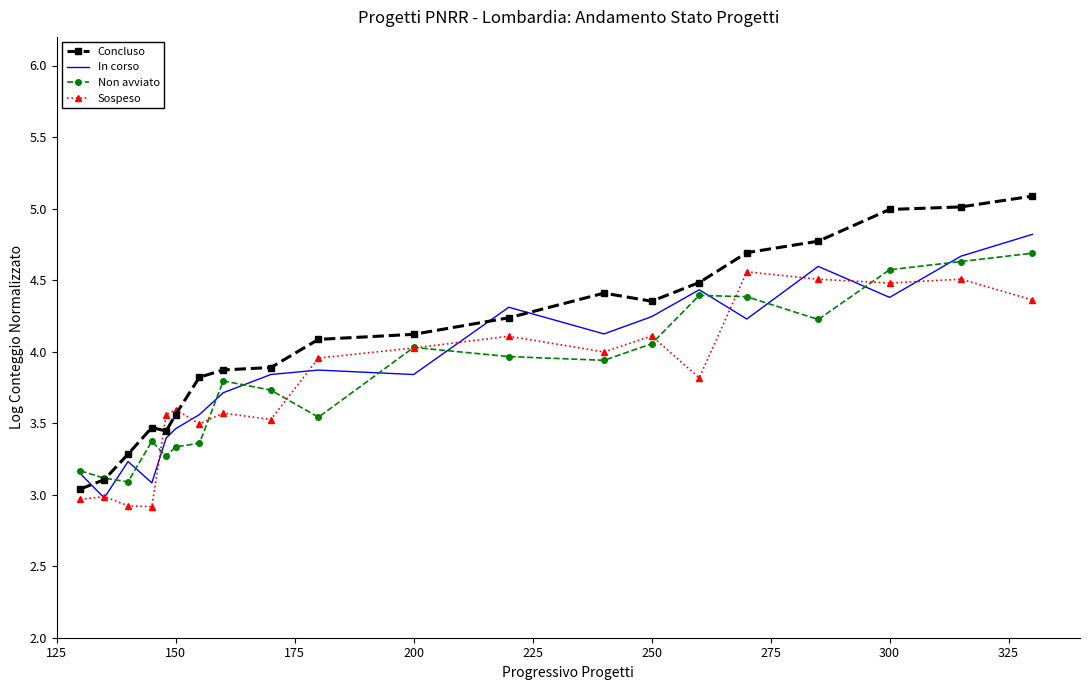

Count the number of data series in this chart.

4